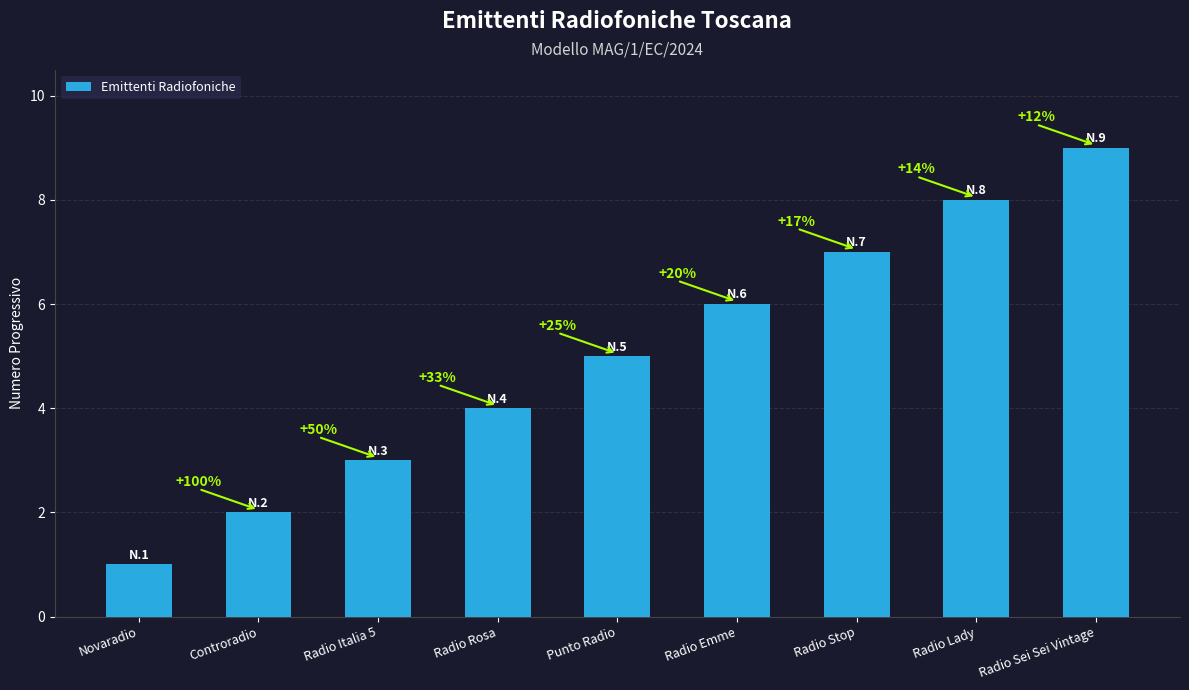

What position from the right is Radio Lady?

2